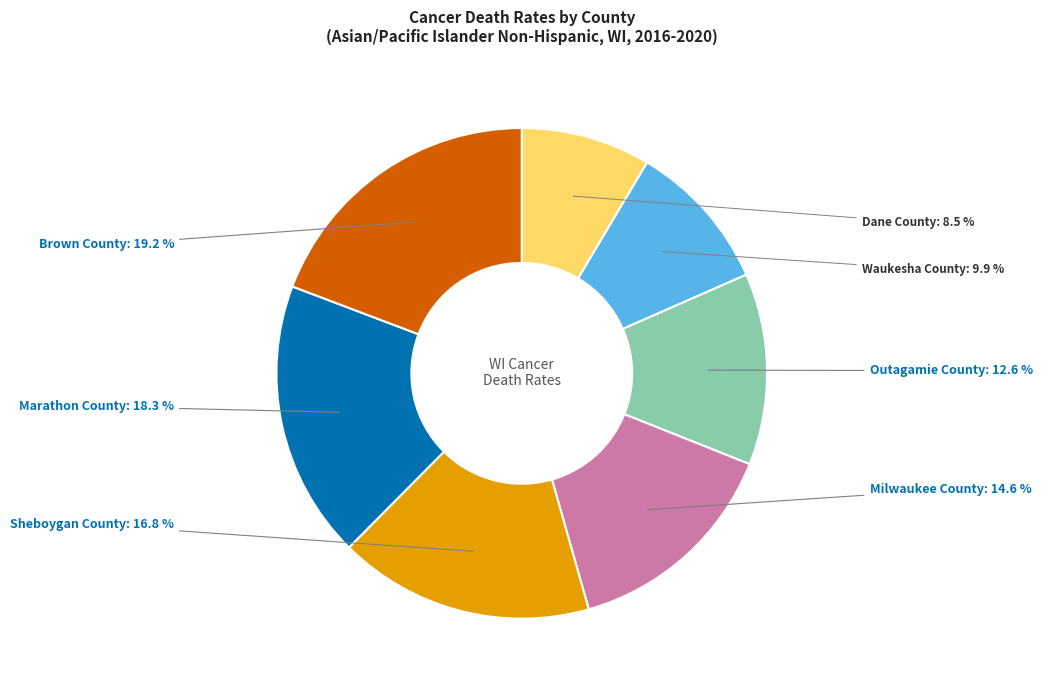

Which category has the smallest portion of the pie?

Dane County